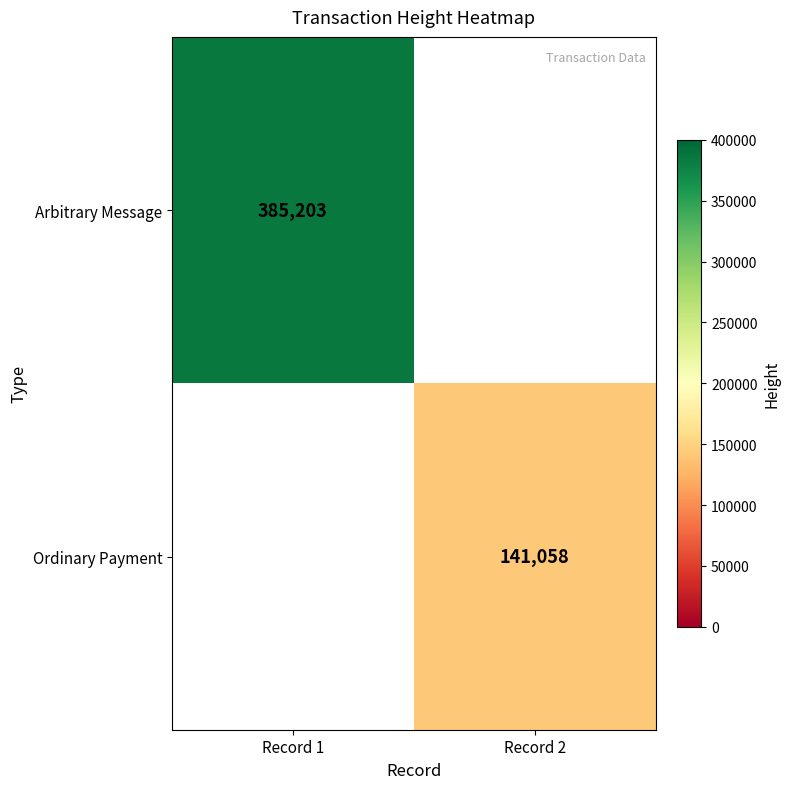

At which category does the chart reach its peak across all series?

Record 1